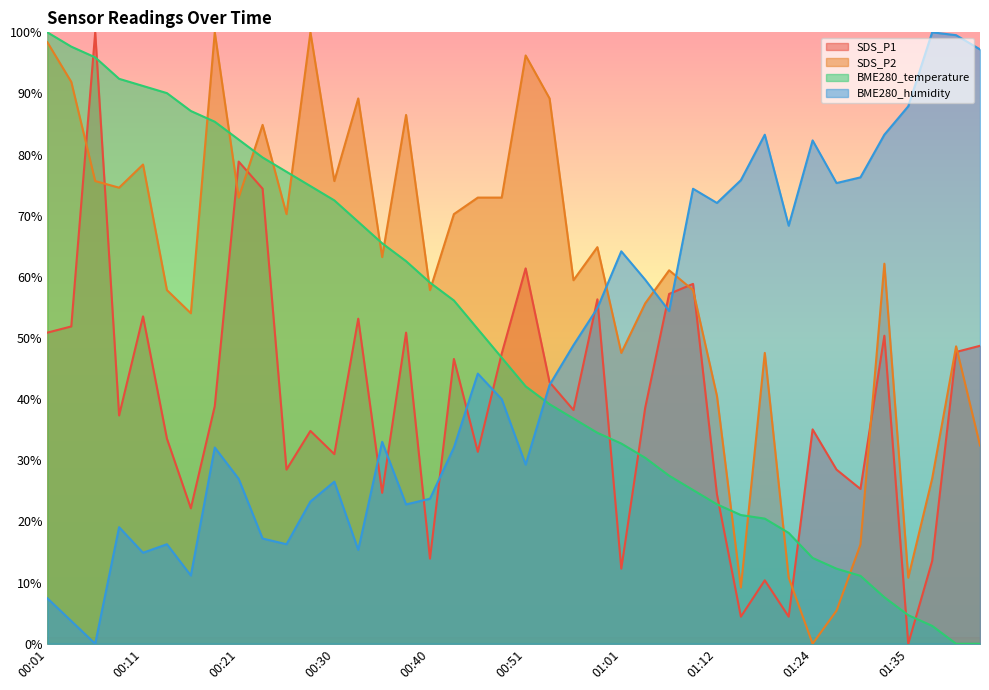

How many intersections are there between SDS_P2 and BME280_temperature?

13